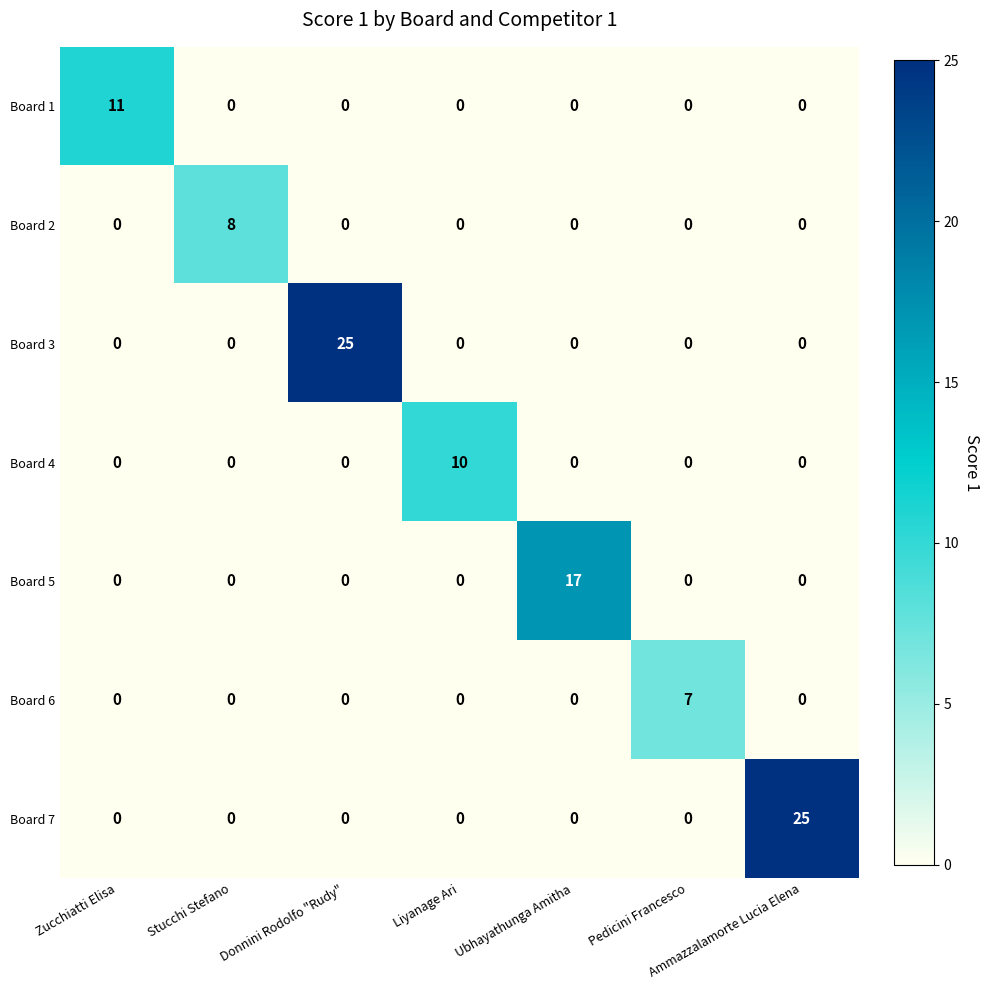

Is it true that Board 3 equals -14 at Stucchi Stefano?

False